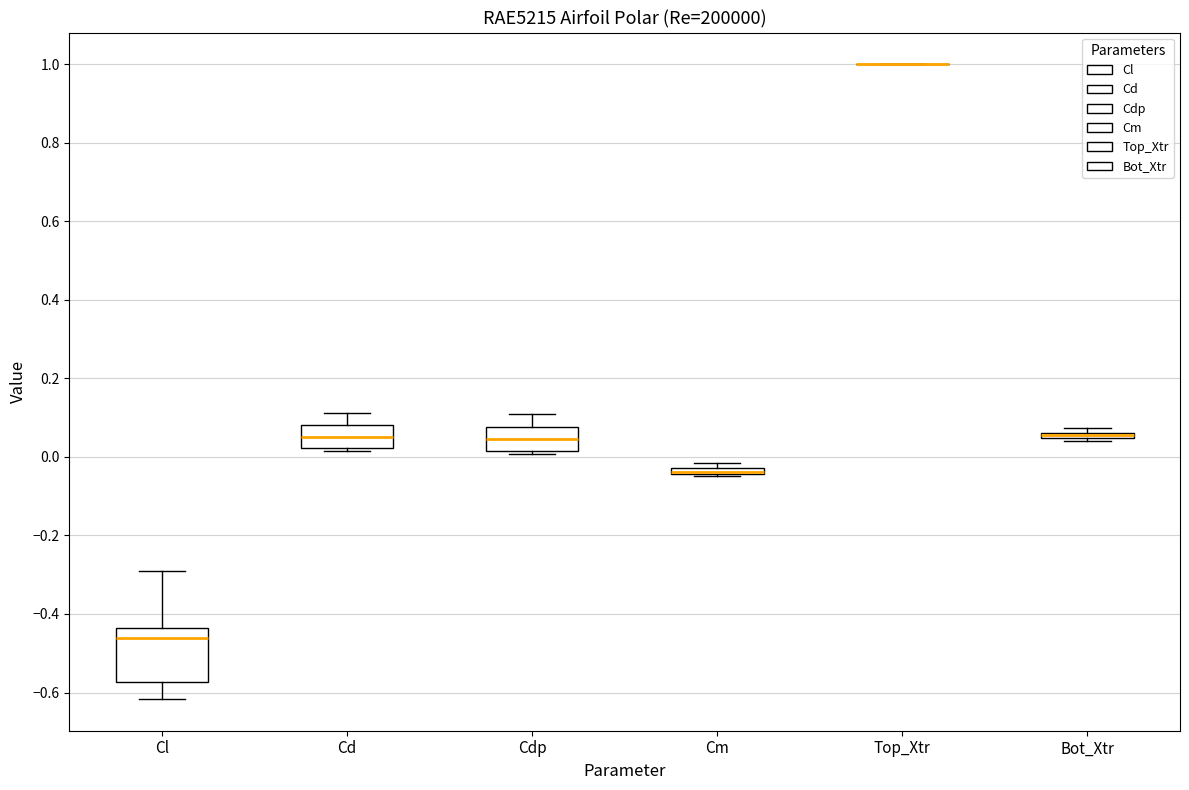

Where is the upper edge of the box for Cm on the y-axis? The values are not printed on the chart, so give them approximately, as read against the axis.

-0.02